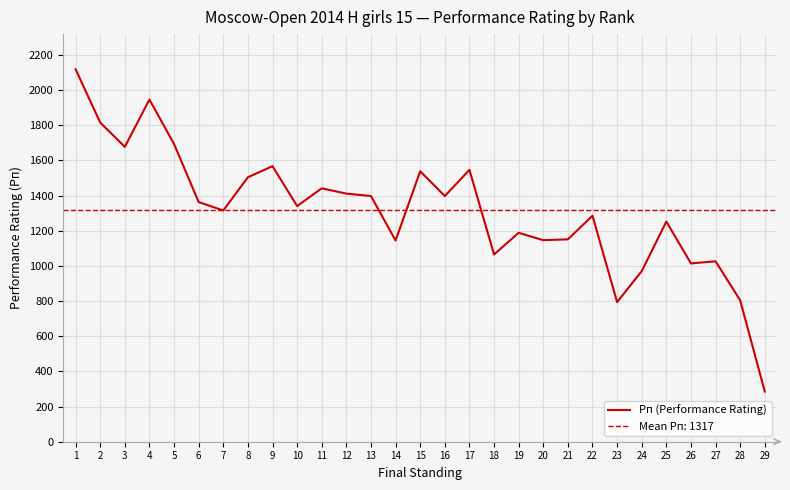

List the labels in order of value, largest first.

1, 4, 2, 5, 3, 9, 17, 15, 8, 11, 12, 13, 16, 6, 10, 7, 22, 25, 19, 21, 20, 14, 18, 27, 26, 24, 28, 23, 29